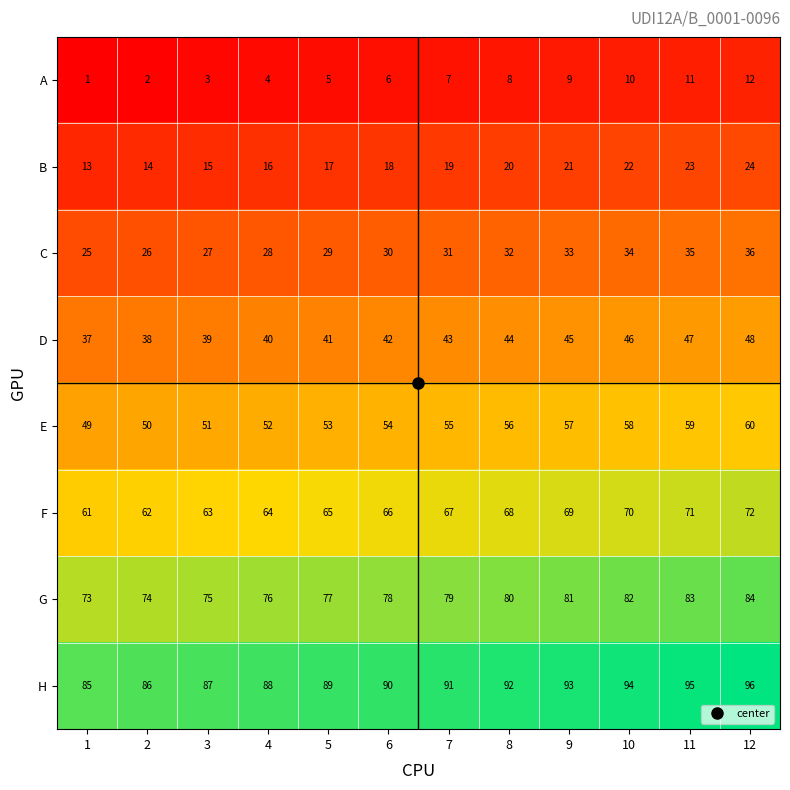

What is the spread (max minus min) of values at 9?

84